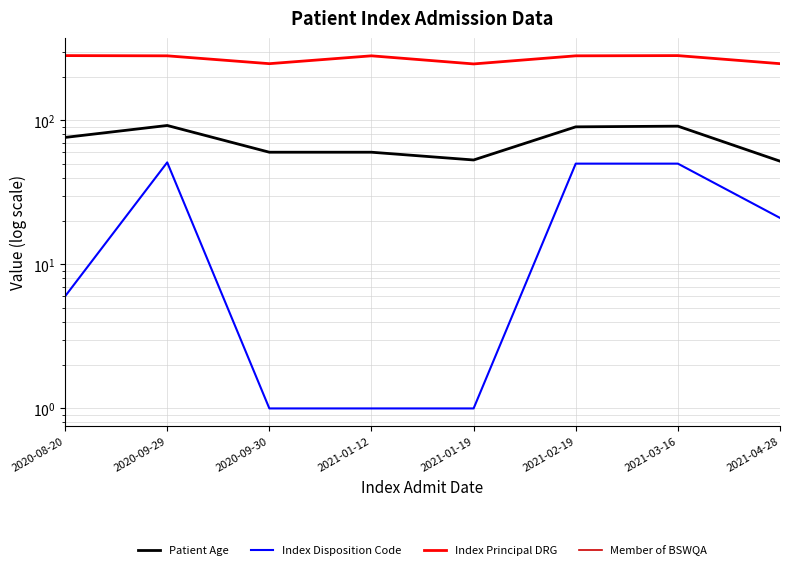

Rank the series at 2021-02-19 from lowest to highest value.

Index Disposition Code, Patient Age, Index Principal DRG, Member of BSWQA